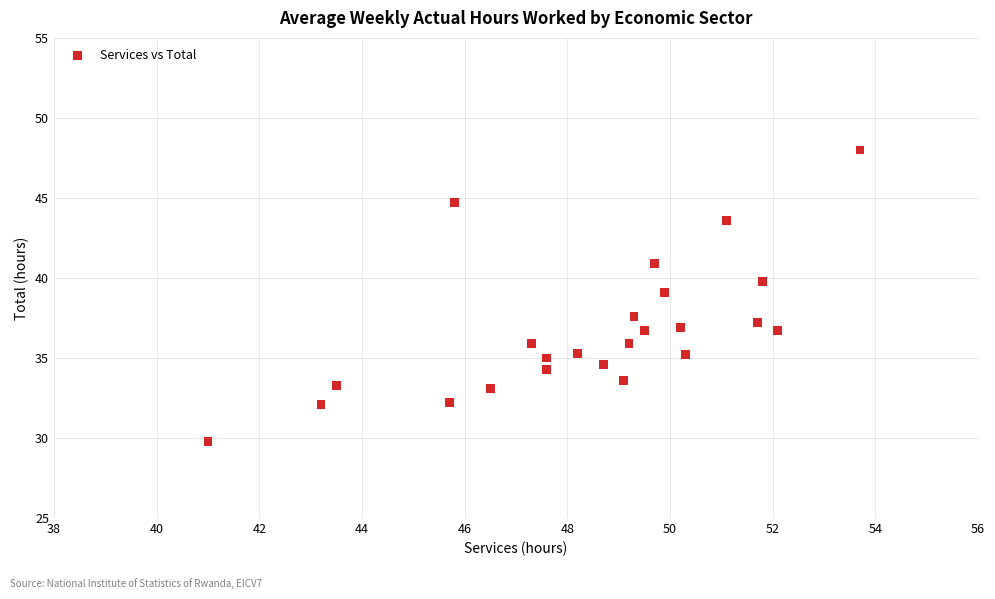

What Y value in the scatter plot is closest to 38?

37.6